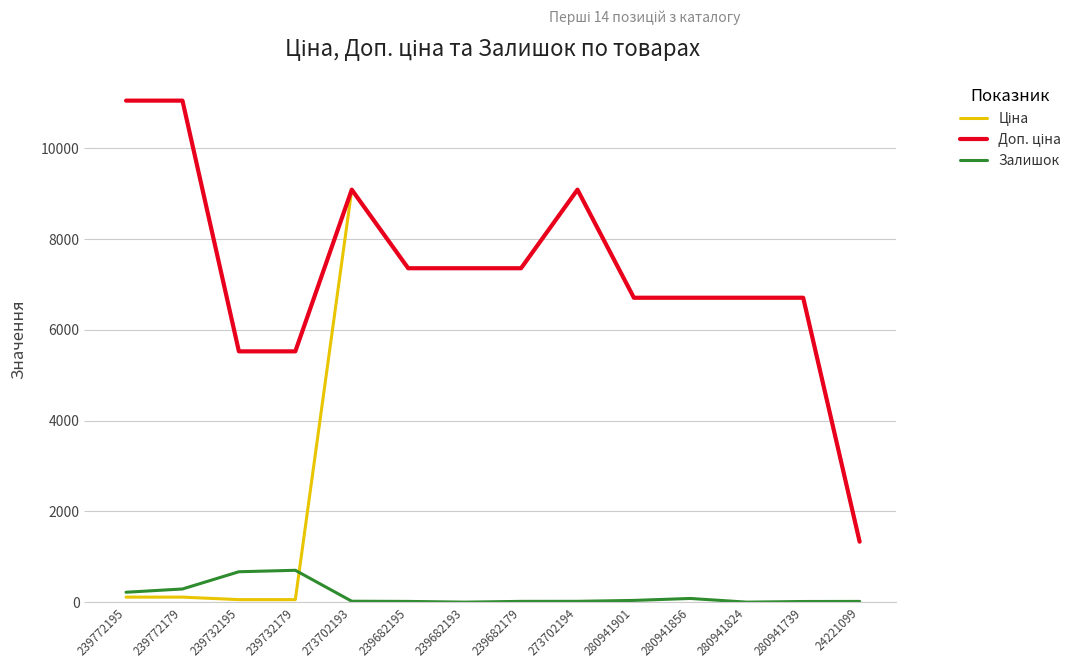

What is the maximum value shown in the chart?

11055.0